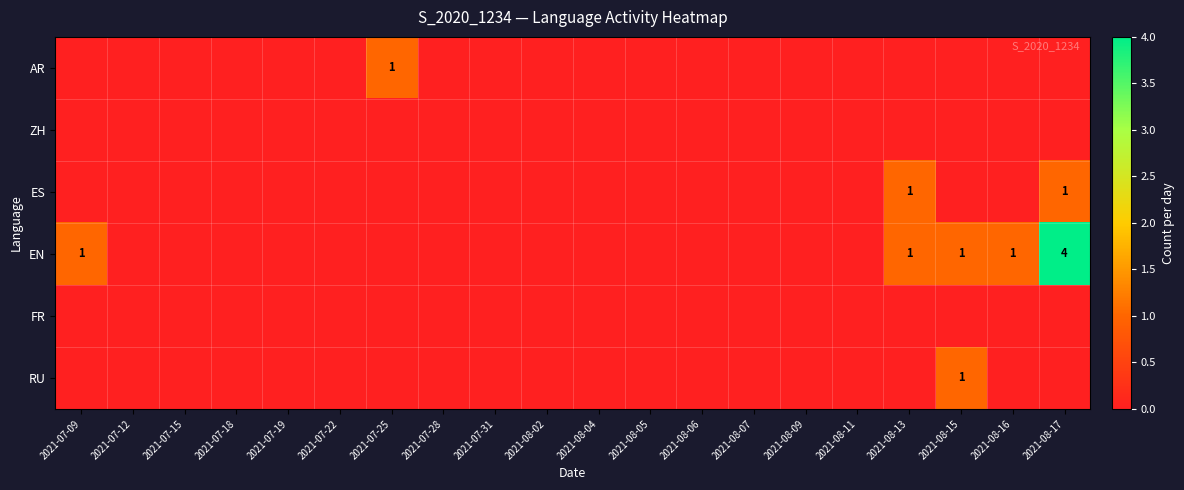

Count the number of data series in this chart.

6